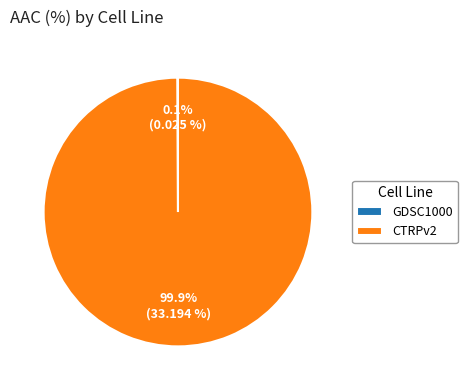

Which category has the biggest portion of the pie?

CTRPv2